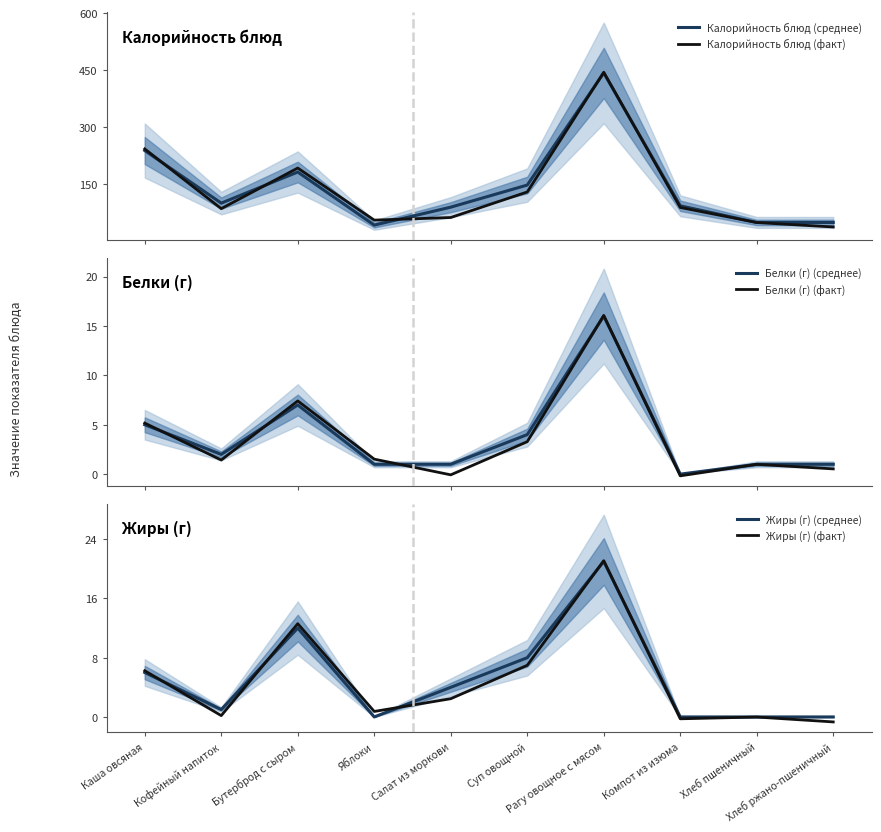

True or false: Калорийность блюд (среднее) has more than 0 points higher than both neighbors.

True